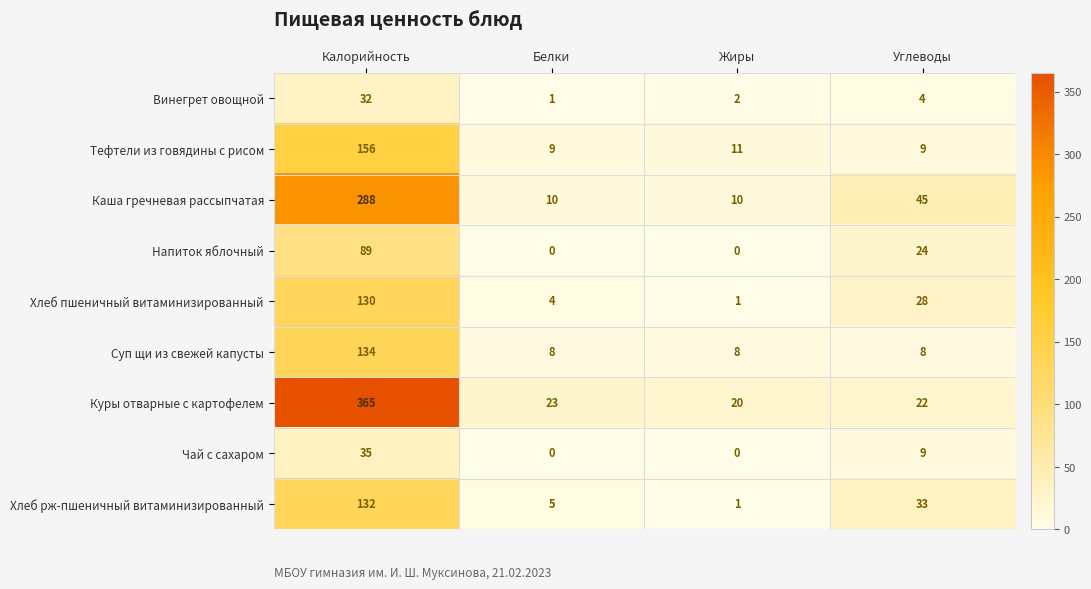

What is the difference between the maximum and minimum values in the Хлеб рж-пшеничный витаминизированный series?

131